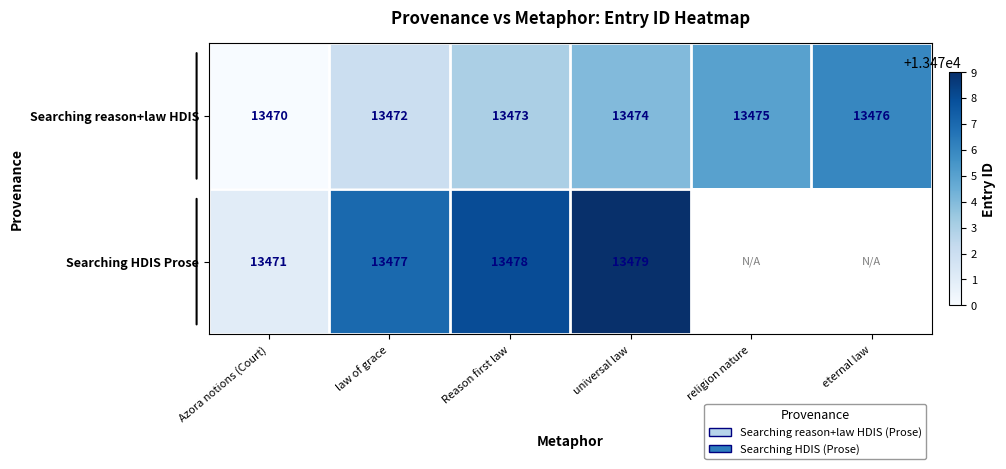

How many Searching reason+law HDIS values are between 13472 and 13475?

4